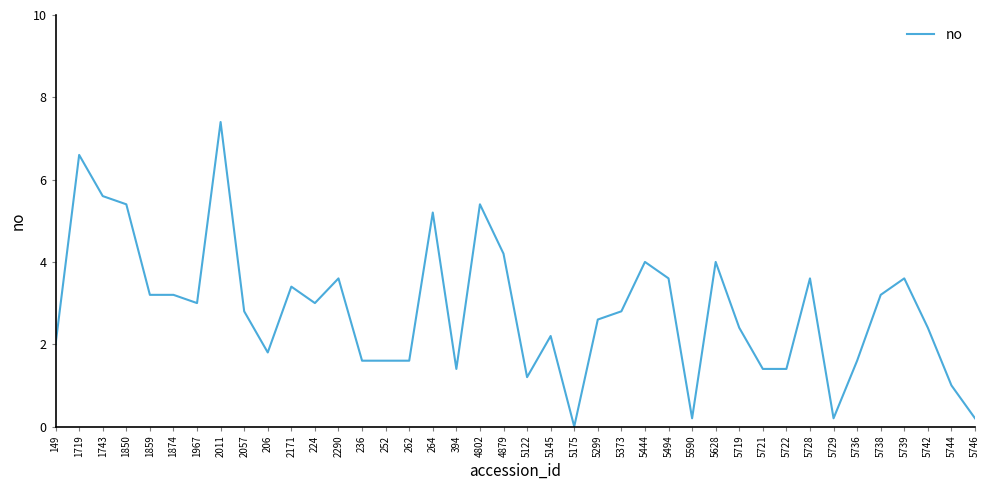

What is the ratio of the value at 5444 to the value at 5736?

2.5